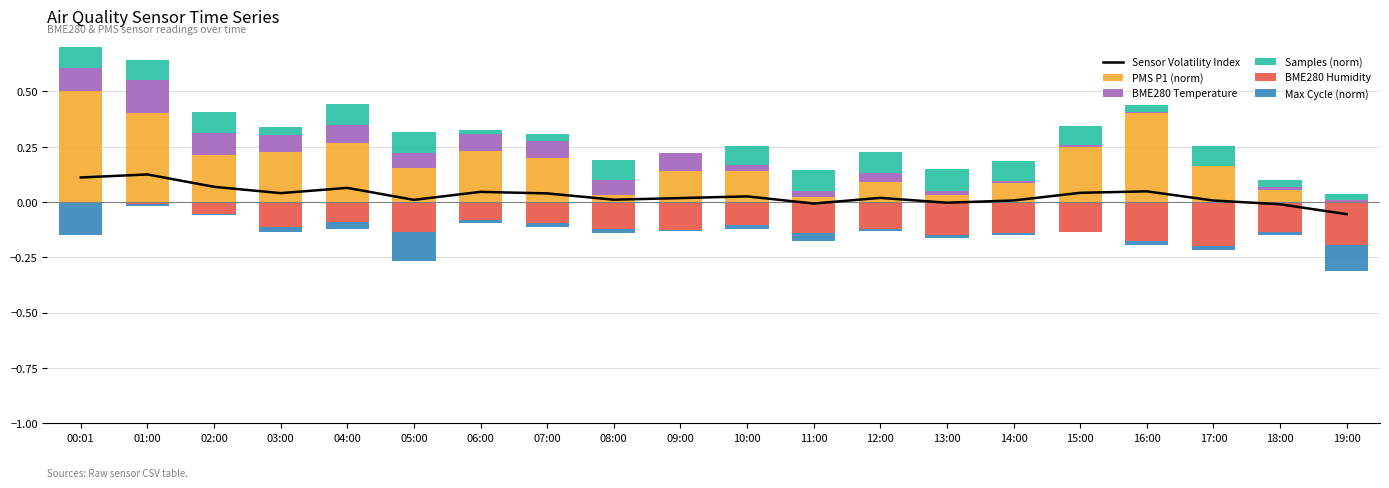

What is the difference between the maximum and minimum values in the Max Cycle (norm) series?

0.1